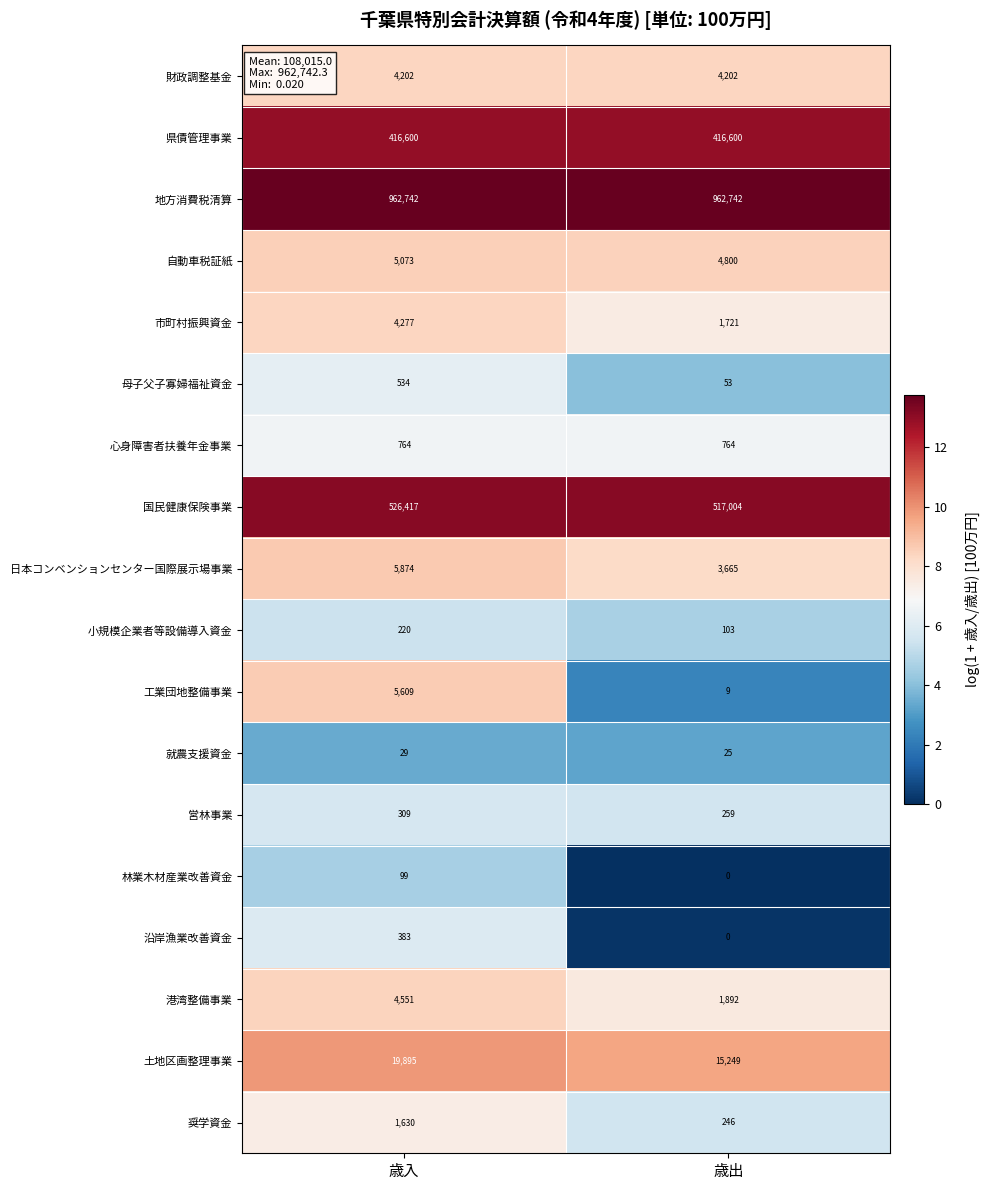

True or false: 市町村振興資金 has a value of 1721 at 歳出.

True